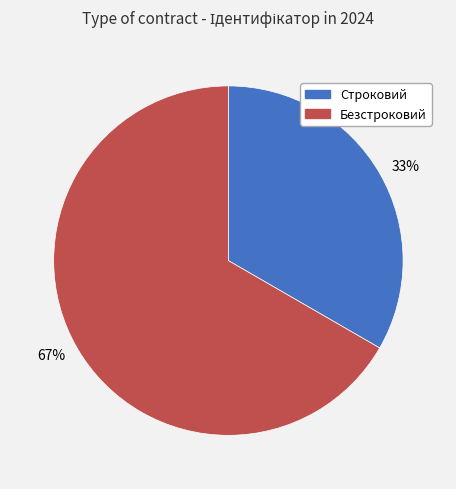

To the nearest percent, what is the average slice percentage?

50%